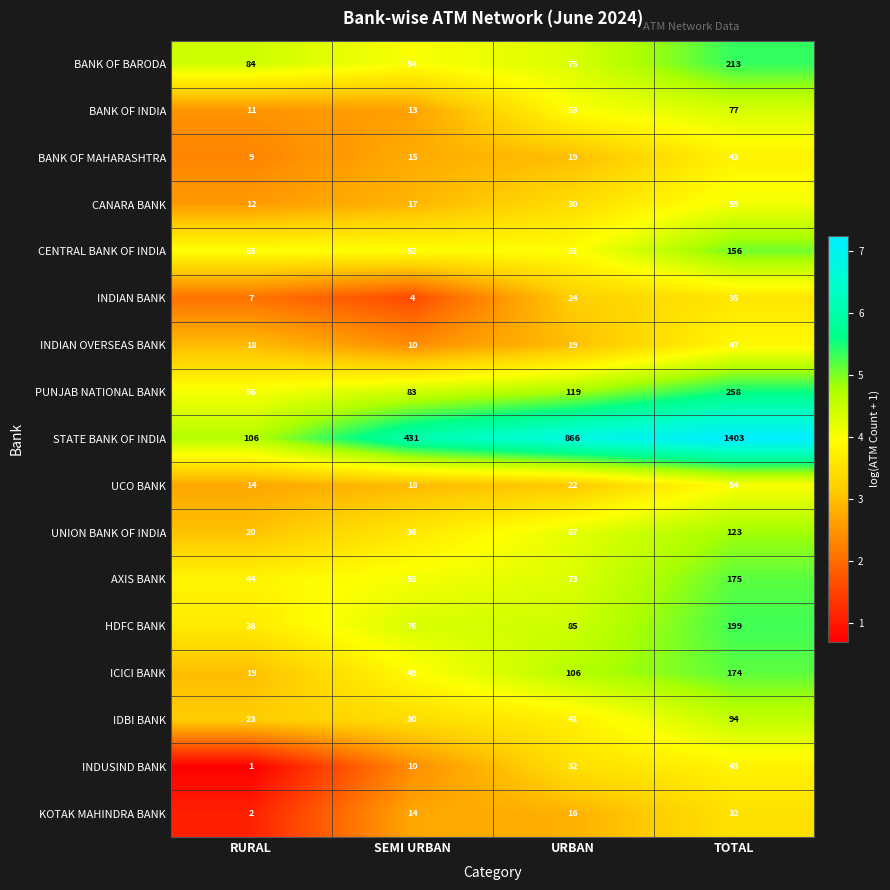

What is the sum of all UCO BANK values?

108